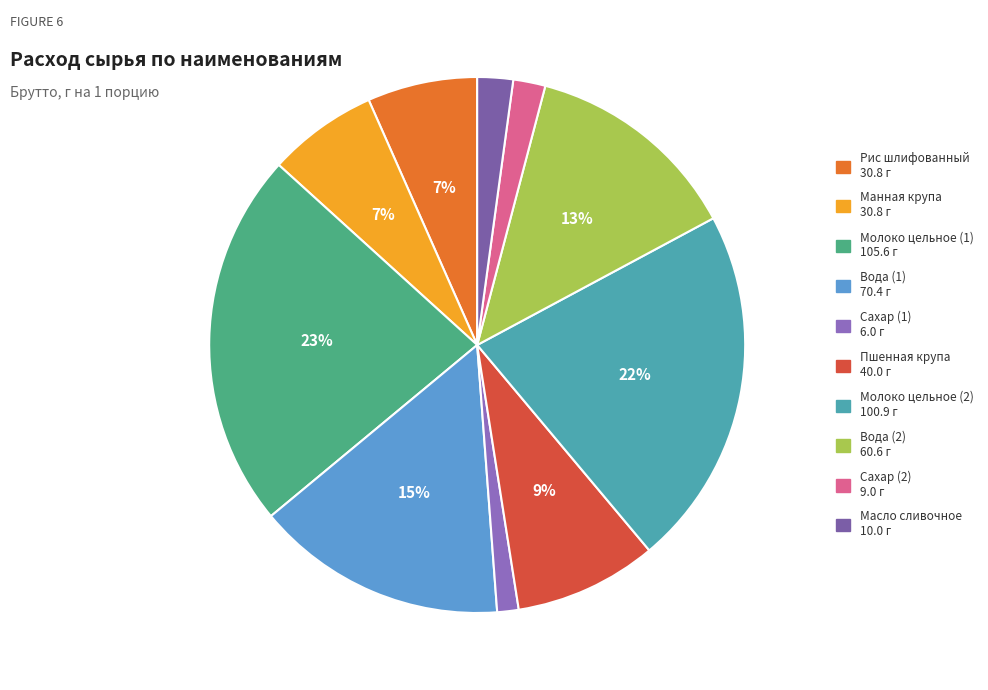

True or false: Вода (2) accounts for 21% of the total.

False